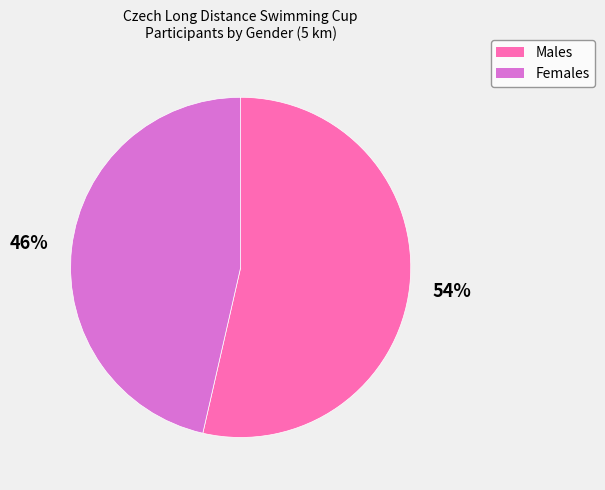

How many segments does this pie chart have?

2